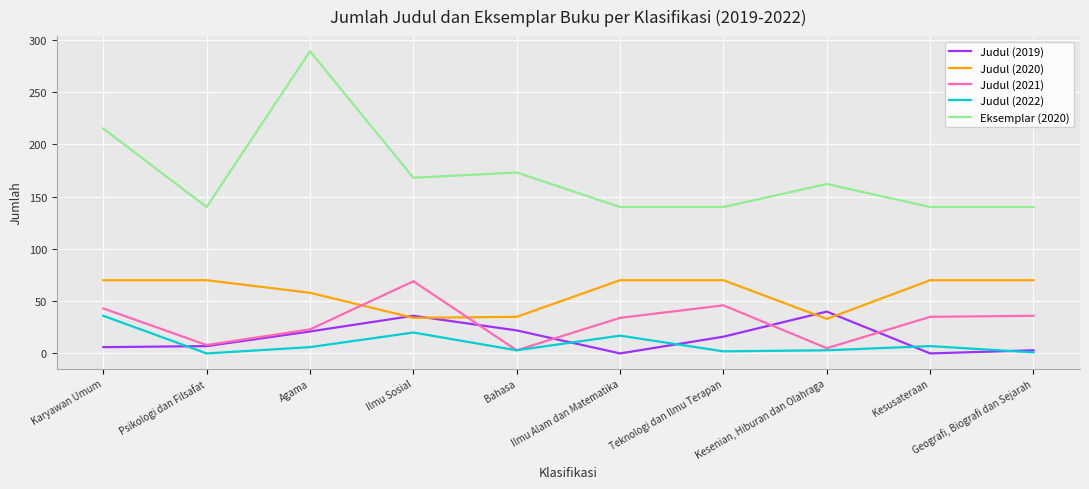

Which series has the largest total across all categories?

Eksemplar (2020)